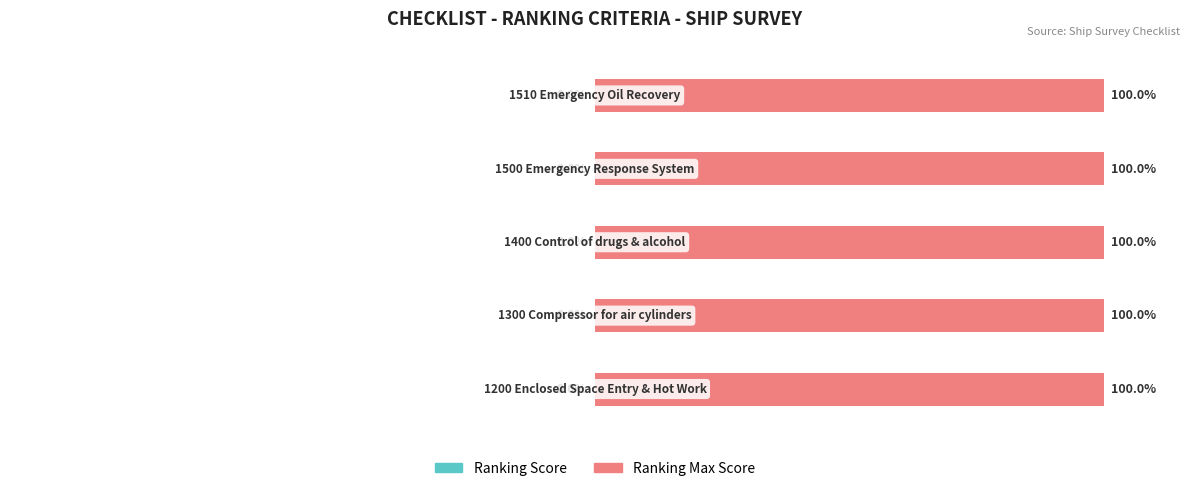

True or false: Ranking Max Score has a value of 47 at 1500 Emergency Response System.

False